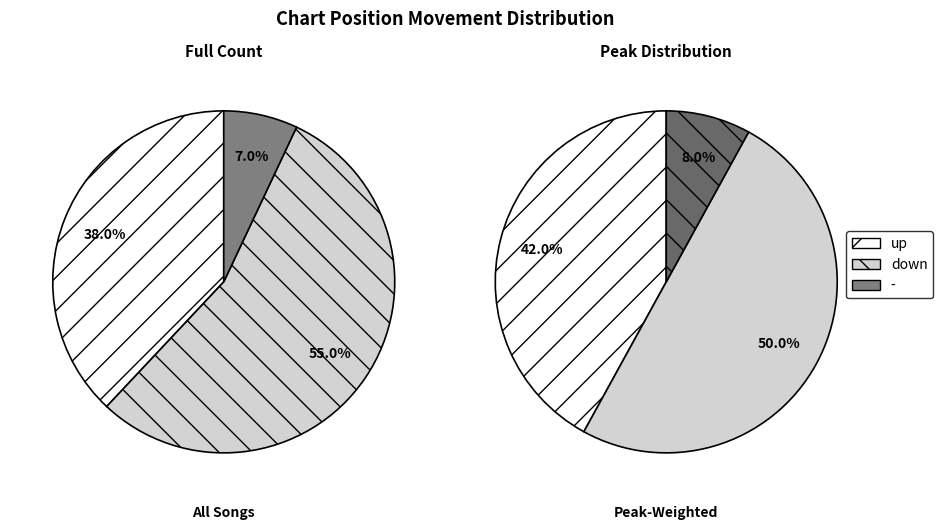

Which has a higher value, down or -?

down